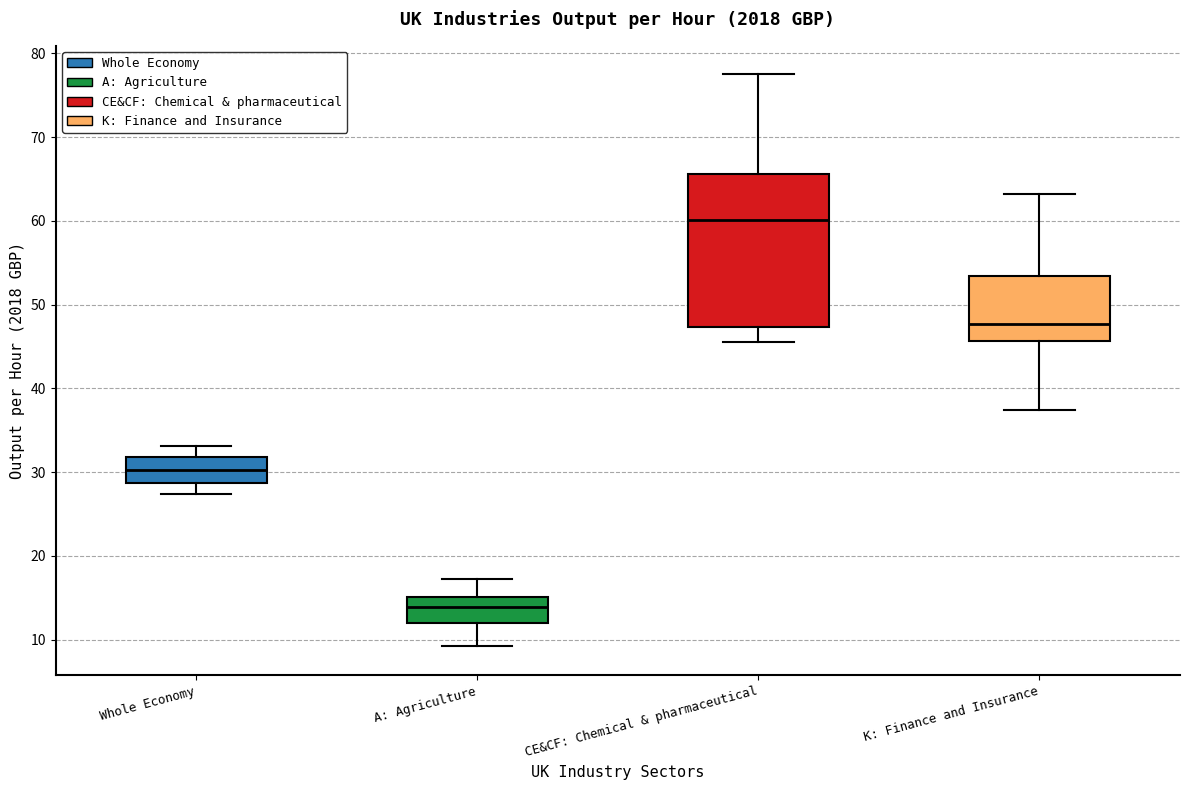

Reading left to right, transcribe this box plot: for each box, give where its median line is, the range the box spans, and where its two whiskers end, as read against the y-axis. The values are not printed on the chart, so give them approximately, as read against the axis.

Whole Economy: median 30, box 29 to 32, whiskers 27 to 33
A: Agriculture: median 14, box 12 to 15, whiskers 9 to 17
CE&CF: Chemical & pharmaceutical: median 60, box 47 to 66, whiskers 46 to 78
K: Finance and Insurance: median 48, box 46 to 53, whiskers 37 to 63